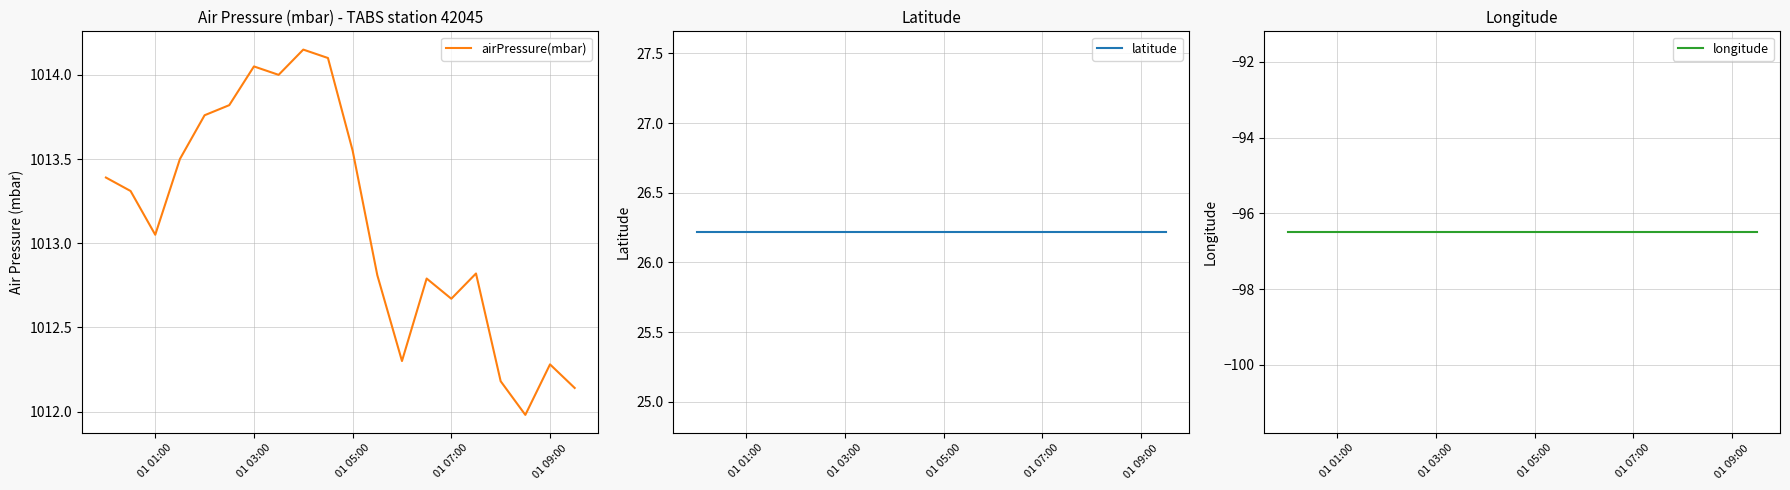

True or false: airPressure(mbar) has more than 0 interior local peaks.

True